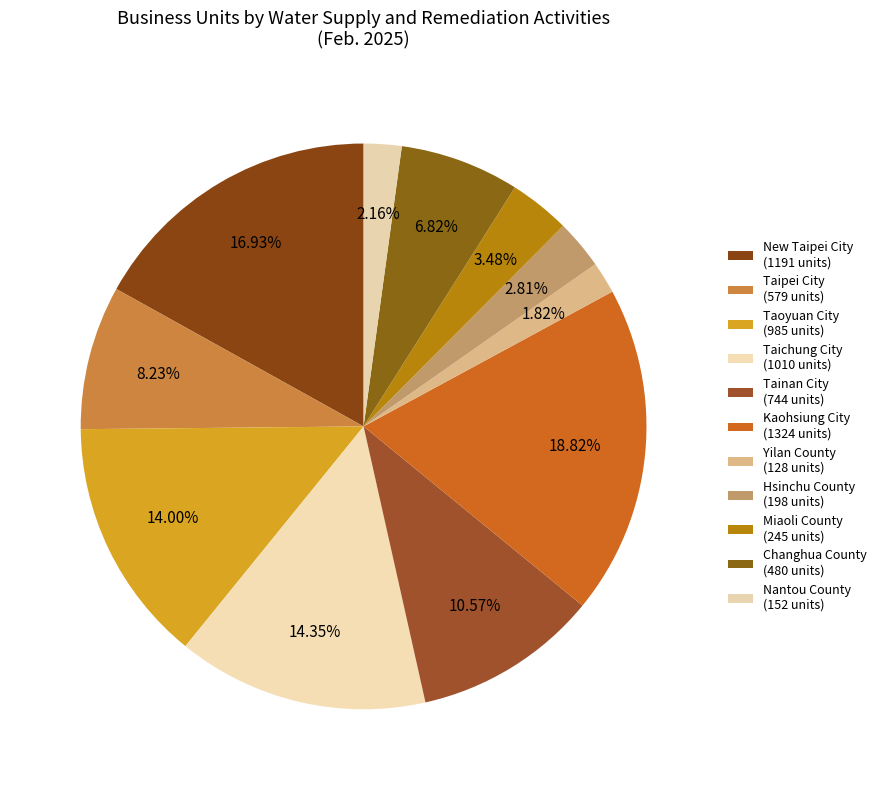

How many slices are in this pie chart?

11